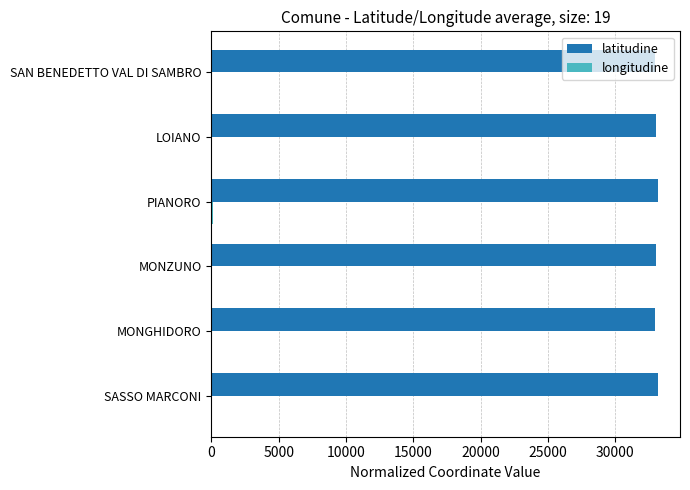

The latitudine series shows 32985.3 at MONGHIDORO. True or false?

True